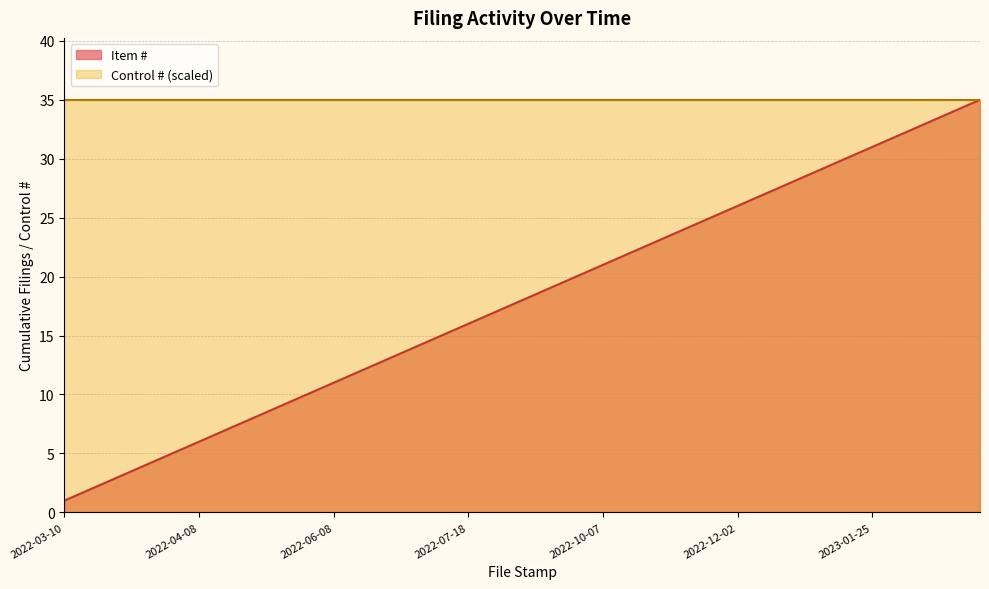

What is the ratio of the value at 2022-11-17 to the value at 2022-06-01?

2.4